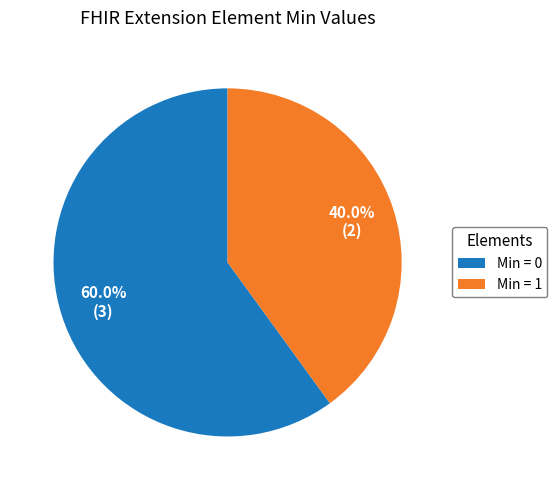

Does any single category account for the majority?

Yes